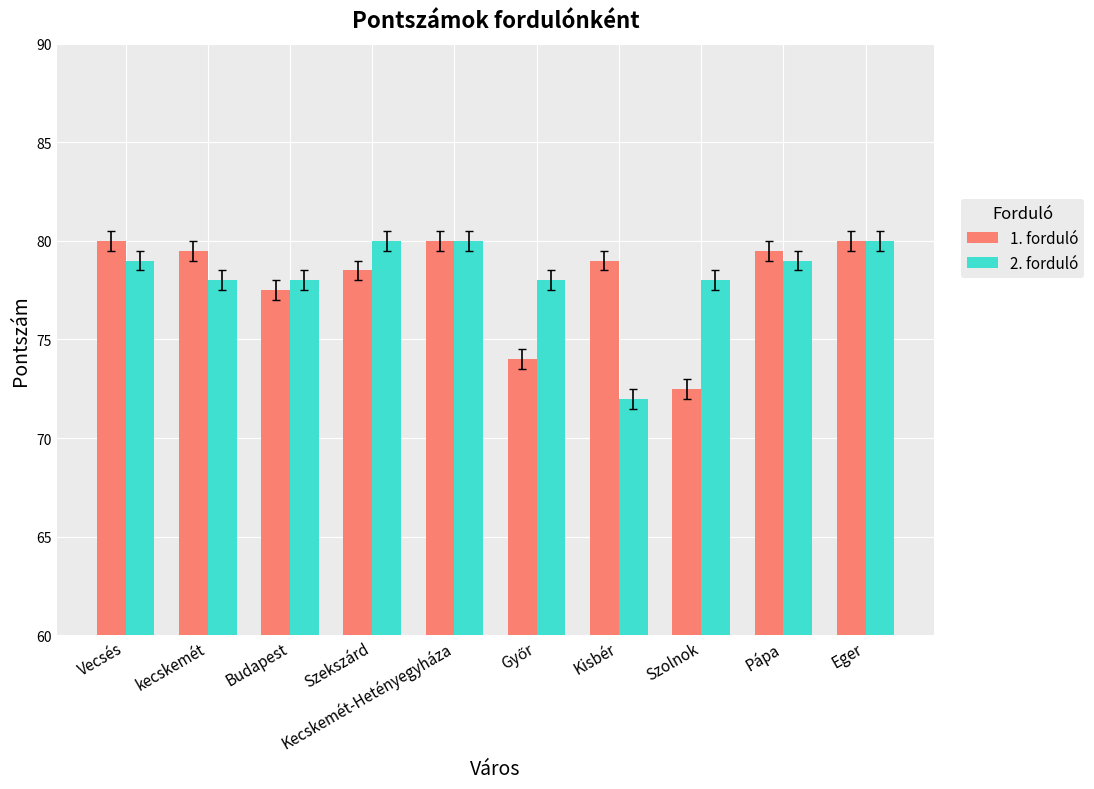

What is the difference between the highest and lowest values at kecskemét?

1.5